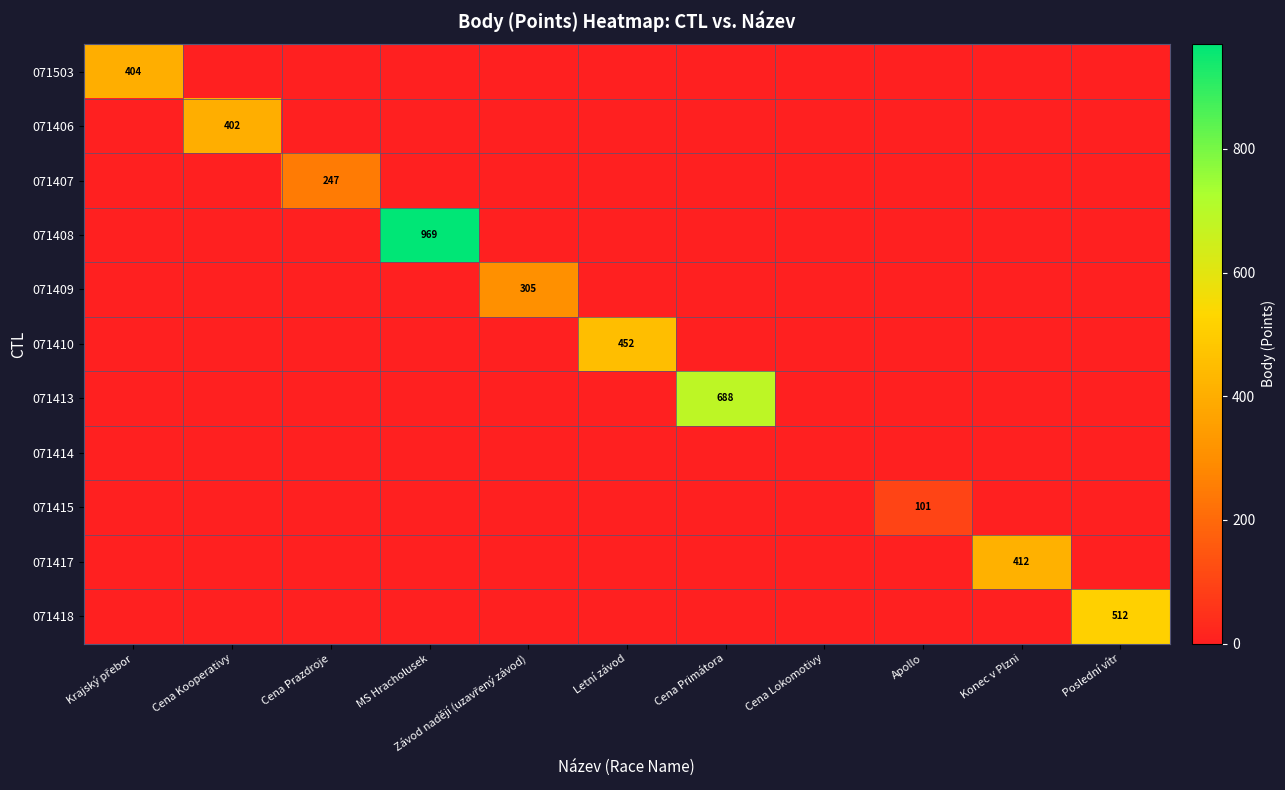

True or false: 071406 has a value of 102 at Cena Kooperativy.

False